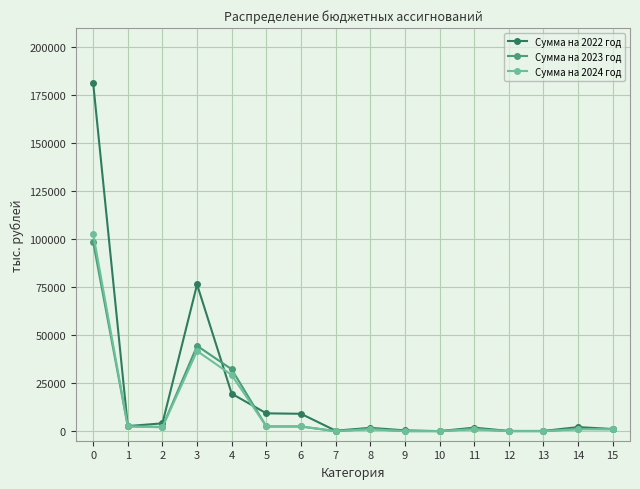

What is the total value across all series at 3?

162558.5